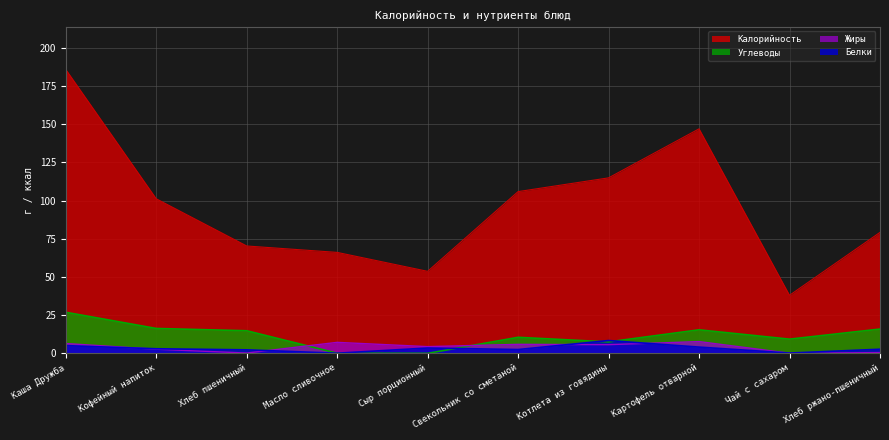

What is the label of the 6th point from the left?

Свекольник со сметаной